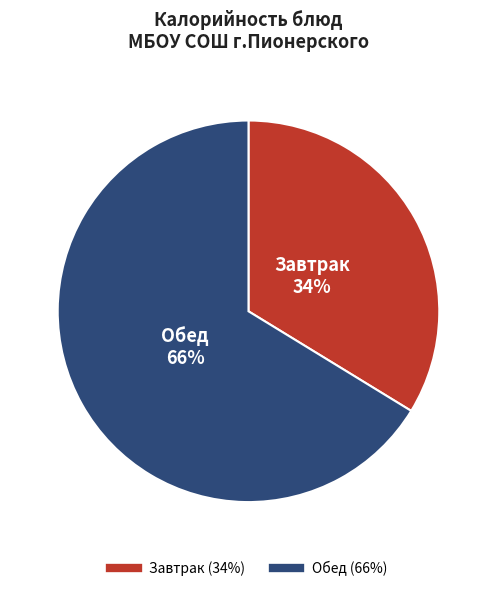

To the nearest percent, what is the average slice percentage?

50%